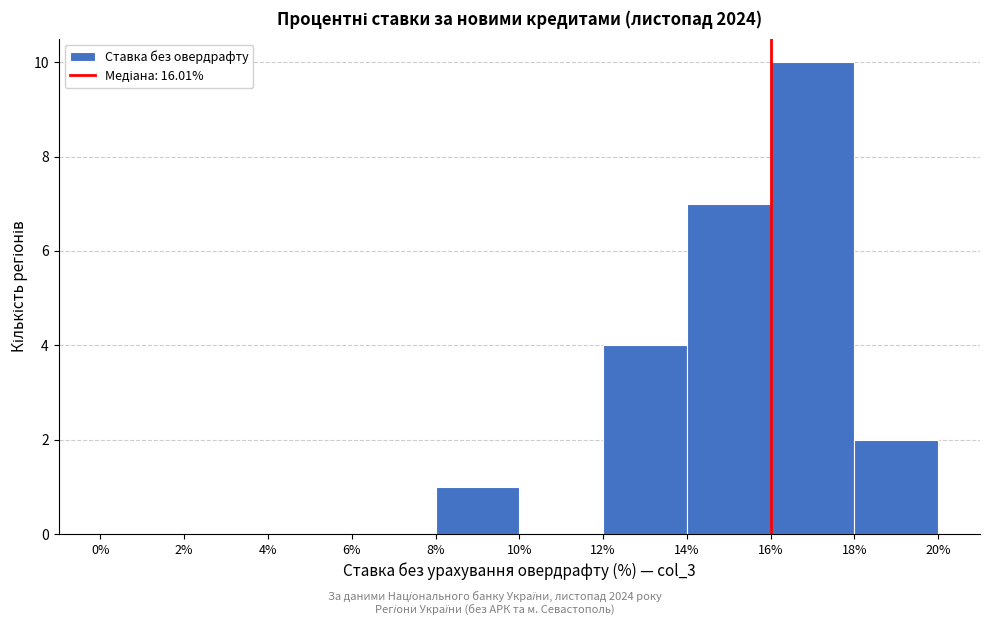

Reading left to right, list every bar in this chart as the range it spans on the x-axis followed by its height. The values are not printed on the chart, so give them approximately, as read against the axis.

0% to 2%: 0
2% to 4%: 0
4% to 6%: 0
6% to 8%: 0
8% to 10%: 1
10% to 12%: 0
12% to 14%: 4
14% to 16%: 7
16% to 18%: 10
18% to 20%: 2